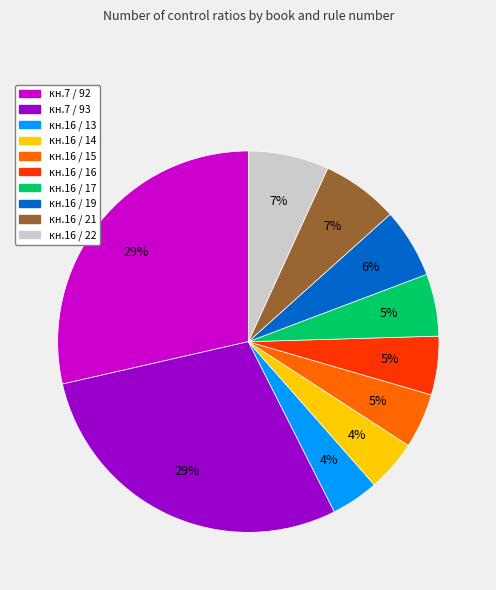

Is кн.16 / 16 the majority of the pie?

No